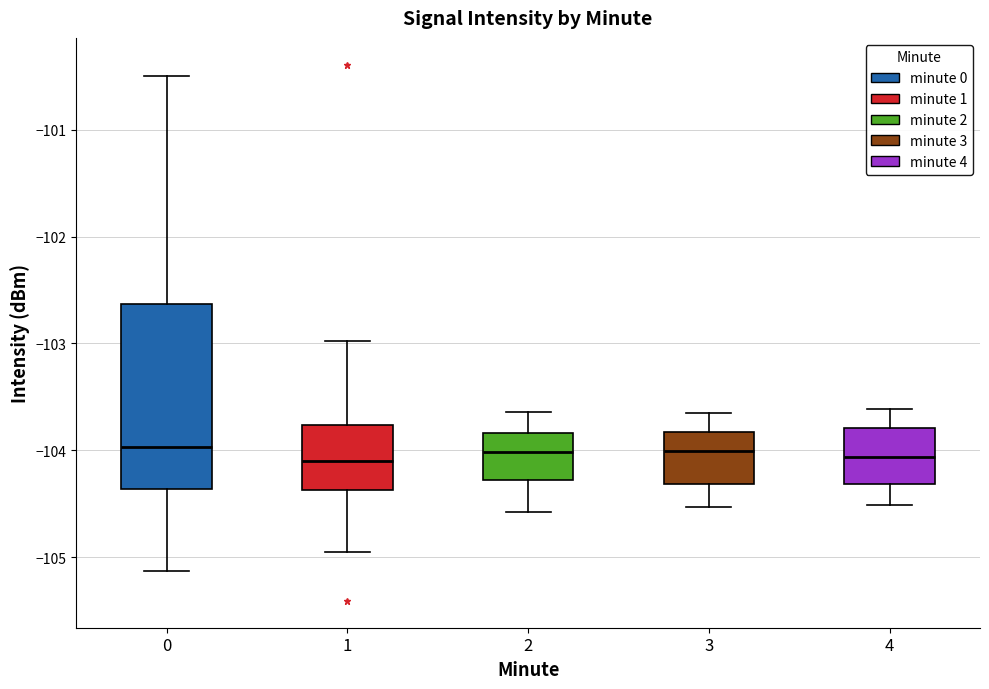

Reading left to right, read every box against the y-axis: the position of its median line, the range the box covers, and the ends of its whiskers. The values are not printed on the chart, so give them approximately, as read against the axis.

0: median -104.0, box -104.4 to -102.6, whiskers -105.1 to -100.5
1: median -104.1, box -104.4 to -103.8, whiskers -104.9 to -103.0
2: median -104.0, box -104.3 to -103.8, whiskers -104.6 to -103.6
3: median -104.0, box -104.3 to -103.8, whiskers -104.5 to -103.6
4: median -104.1, box -104.3 to -103.8, whiskers -104.5 to -103.6